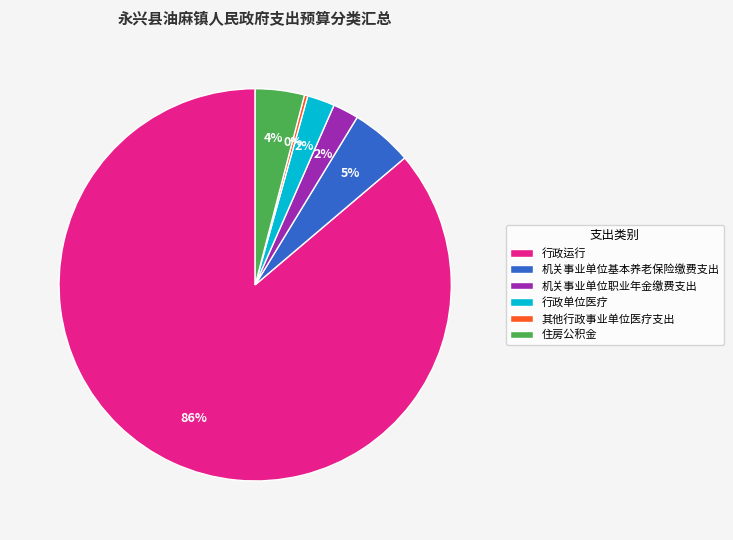

To the nearest percent, what is the average slice percentage?

17%